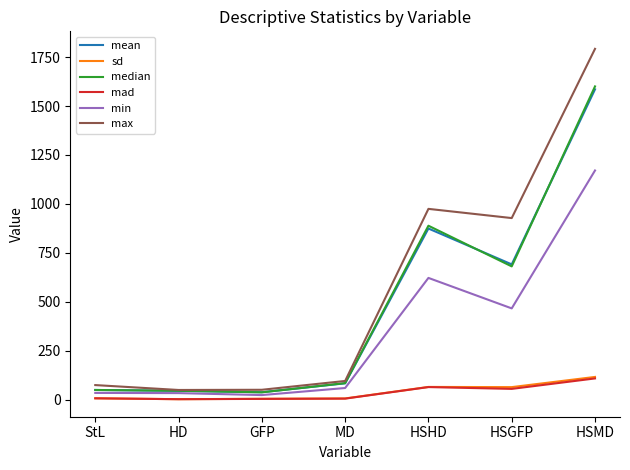

Which series has the largest total across all categories?

max